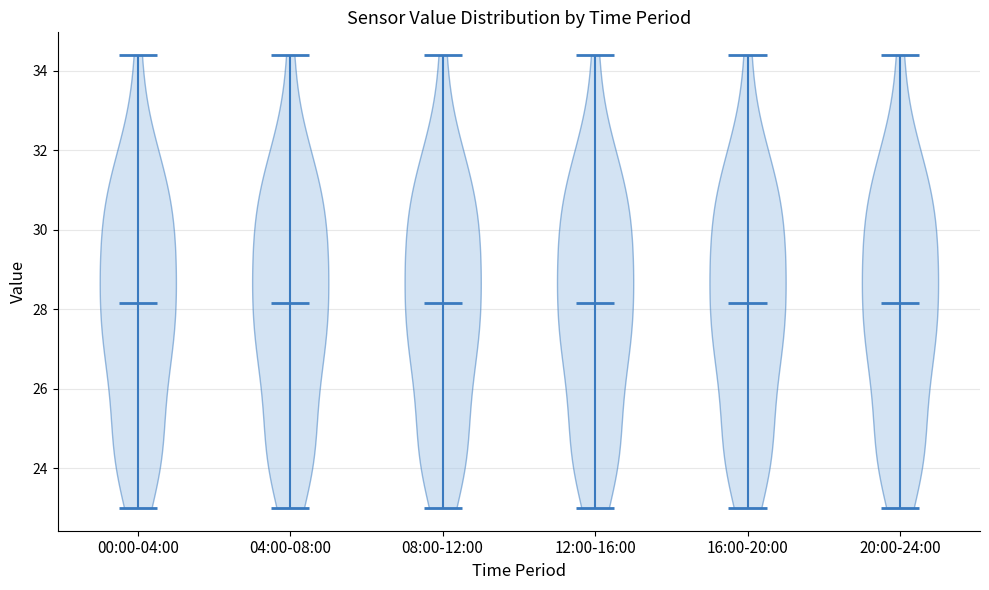

Where does the median line of the violin for 12:00-16:00 sit on the y-axis? The values are not printed on the chart, so give them approximately, as read against the axis.

28.2